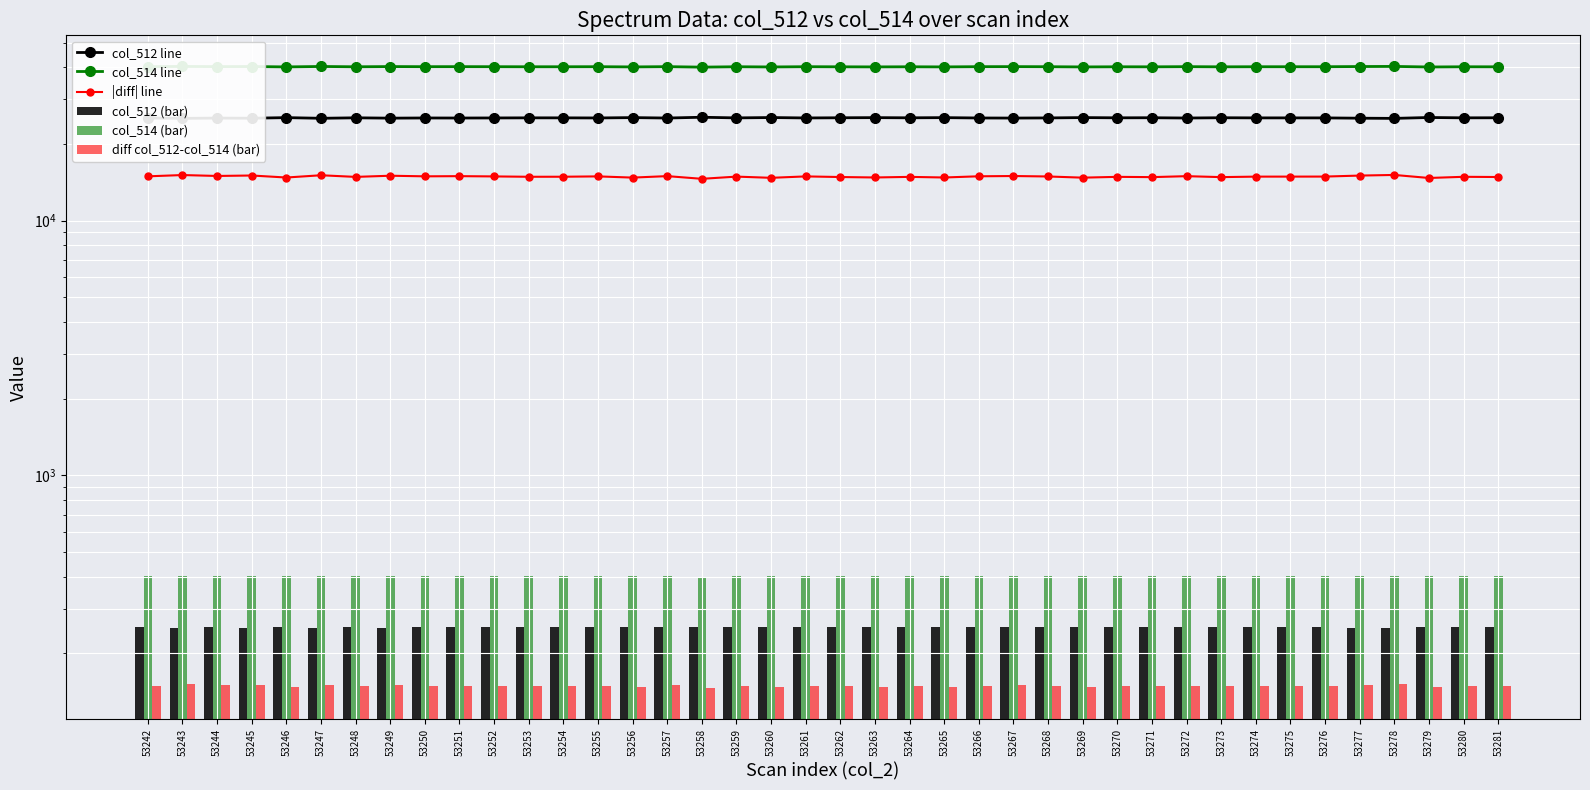

What is the sum of the col_512 (bar) values at 53275 and 53280?

506.6